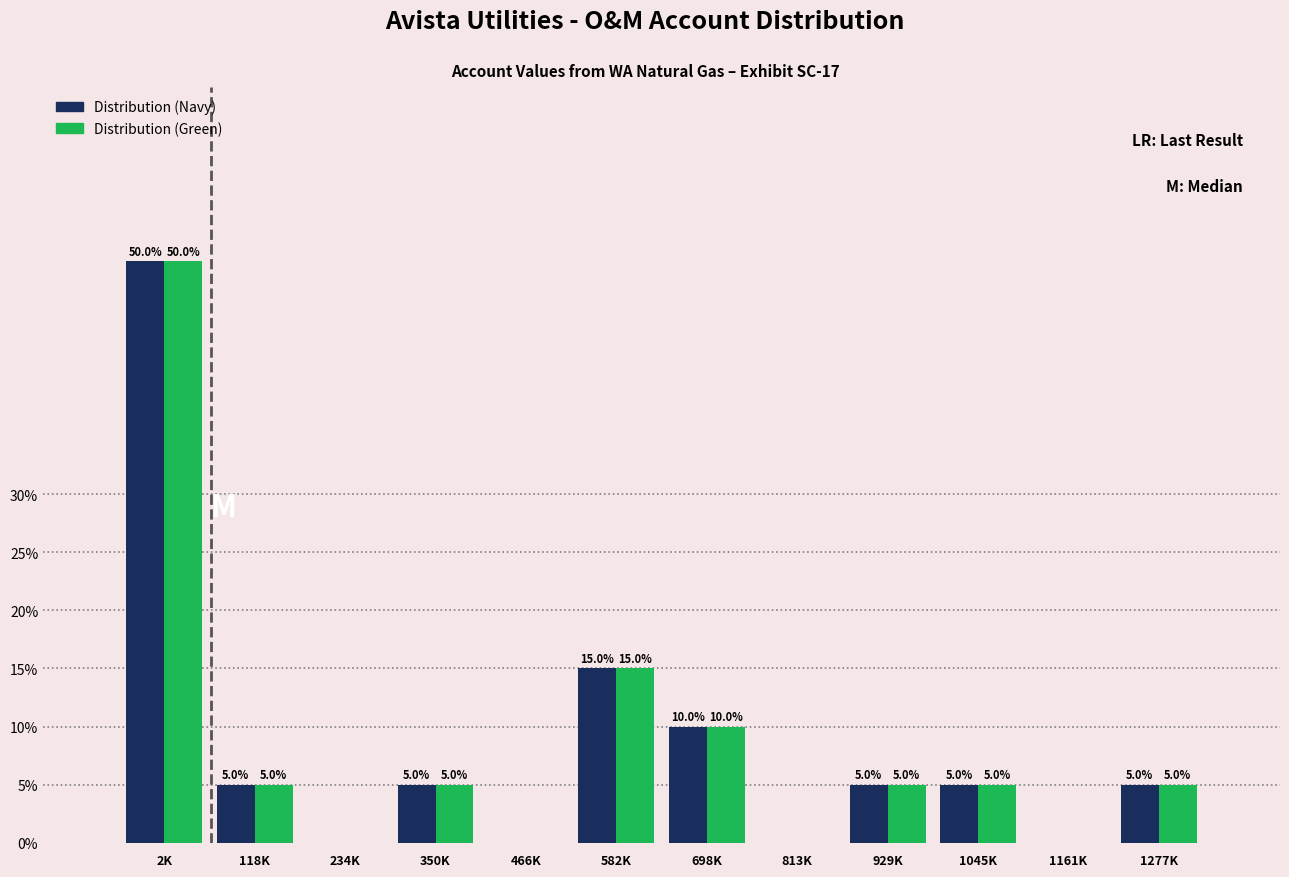

Reading right to left, transcribe all the data shown in this chart.

Distribution (Navy): 1277K=5	1161K=0	1045K=5	929K=5	813K=0	698K=10	582K=15	466K=0	350K=5	234K=0	118K=5	2K=50
Distribution (Green): 1277K=5	1161K=0	1045K=5	929K=5	813K=0	698K=10	582K=15	466K=0	350K=5	234K=0	118K=5	2K=50